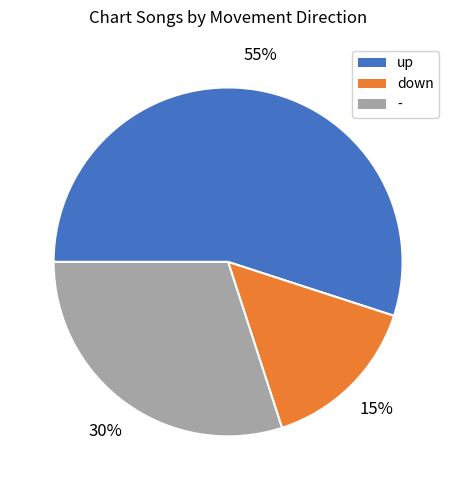

Count the number of slices in the pie.

3